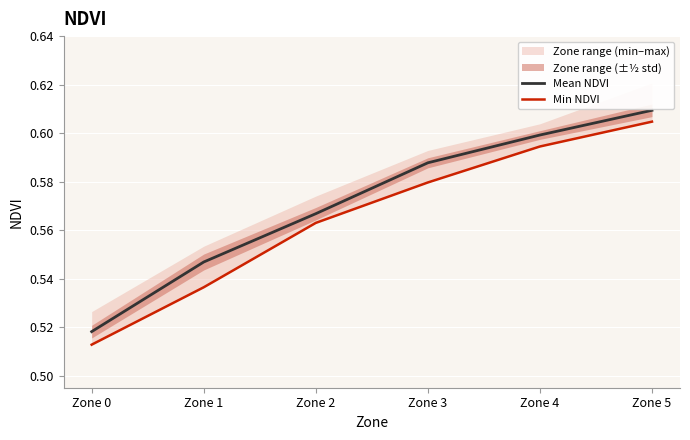

Between Zone 0 and Zone 1, which series saw the biggest shift?

Mean NDVI